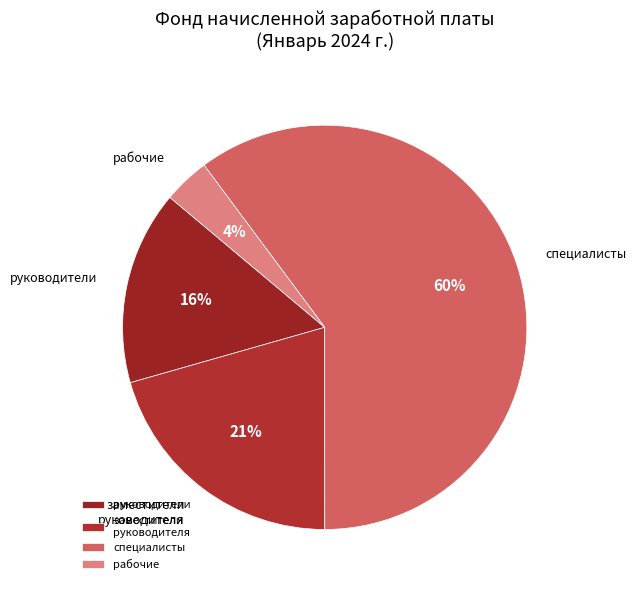

Which slice is the smallest?

рабочие